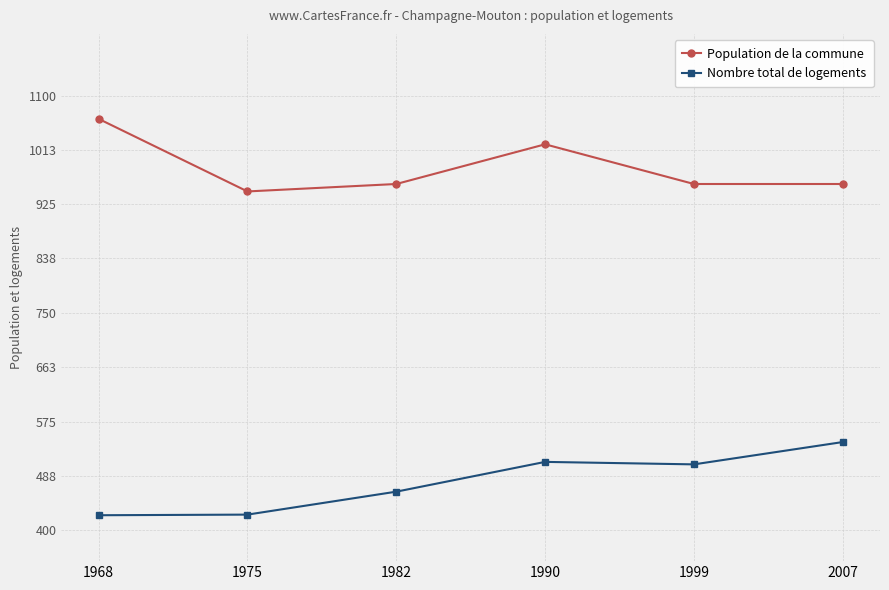

How many lines are shown in the chart?

2